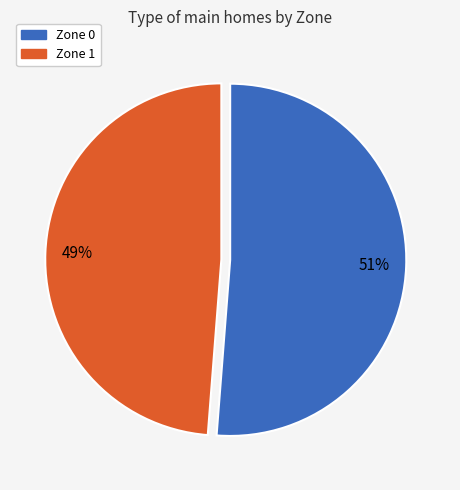

Approximately how many times larger is the value at Zone 1 compared to Zone 0?

1.0